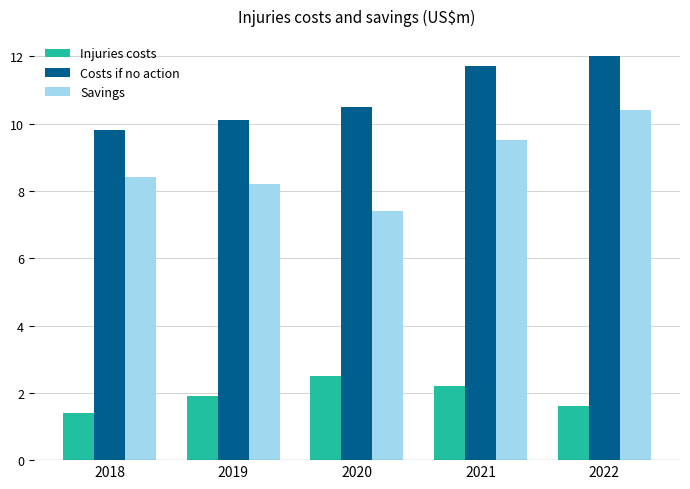

Does the chart contain any negative values?

No